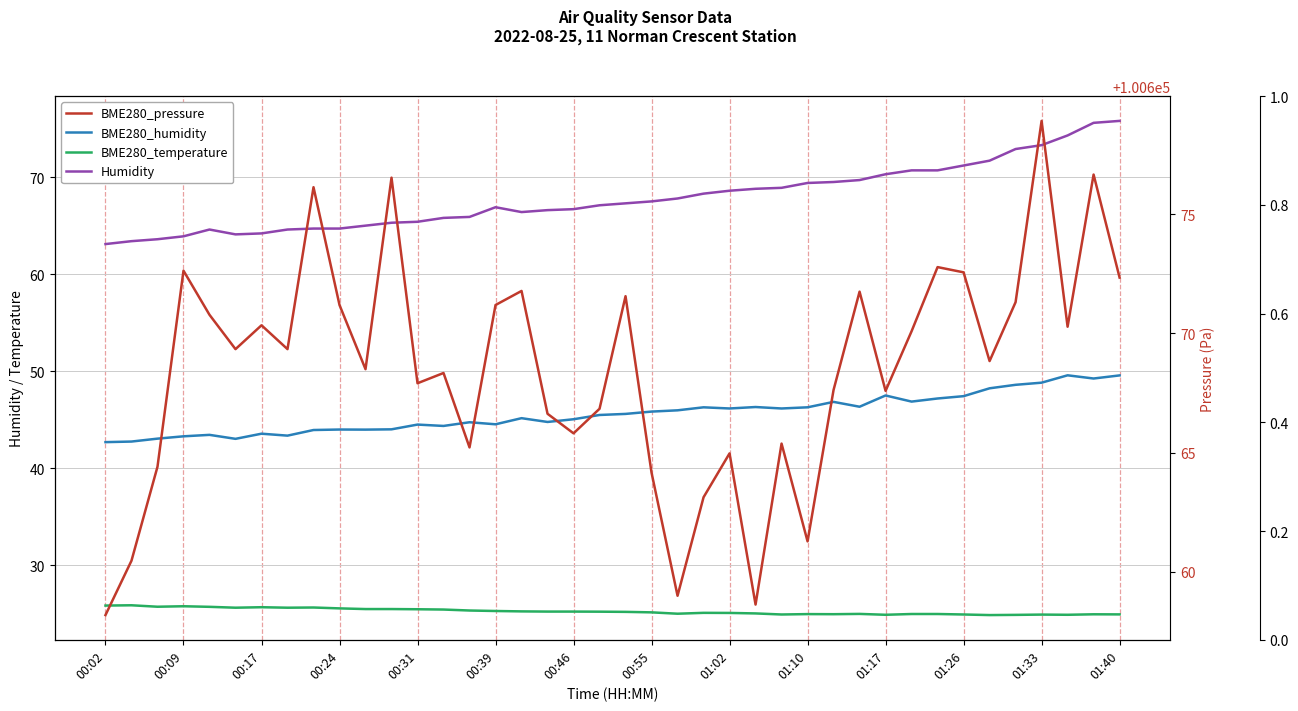

Which series has the largest range (max minus min)?

BME280_pressure